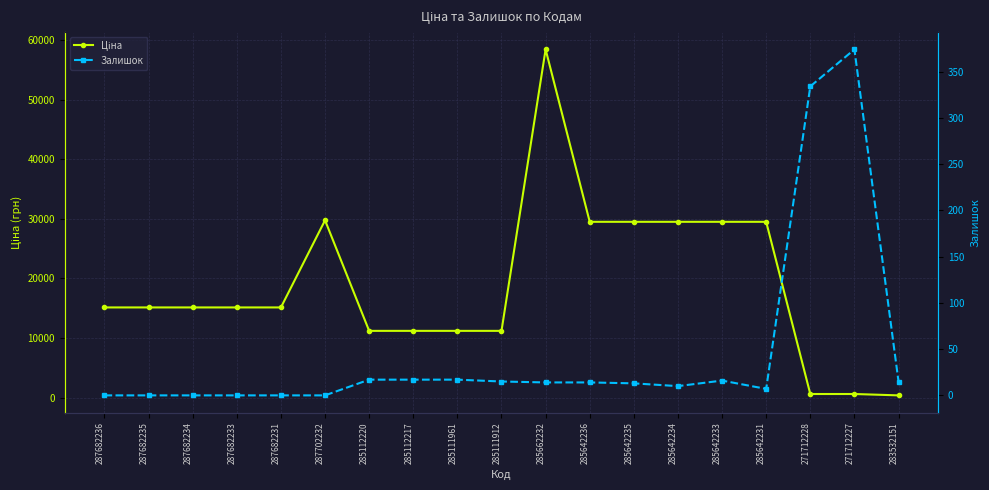

What is the difference between the second highest and second lowest values in the Залишок series?

334.0